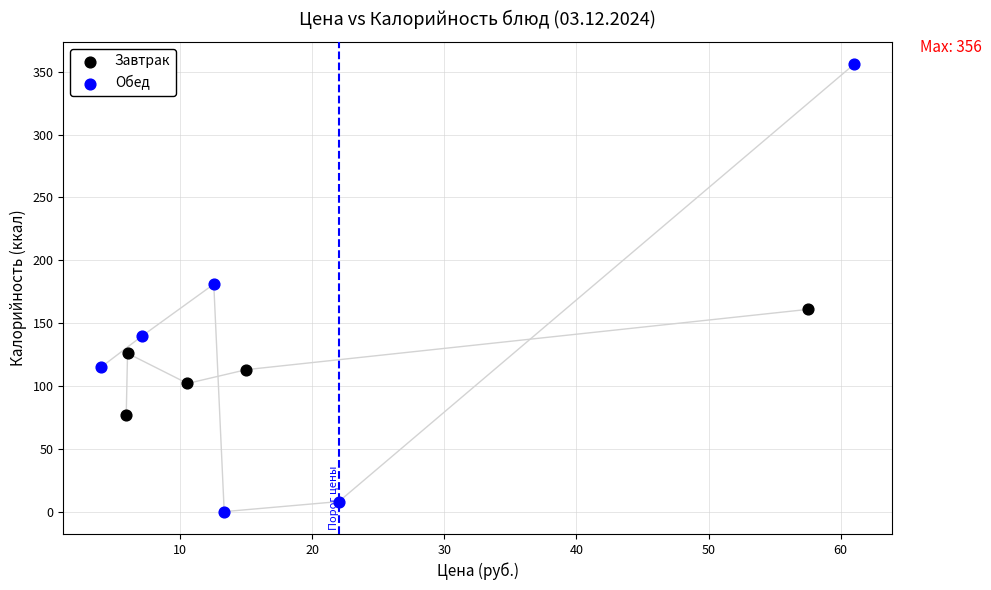

Which series contains the lowest Y value?

Обед